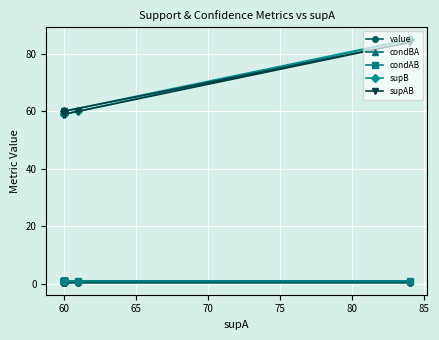

True or false: supB and supAB intersect in this chart.

False